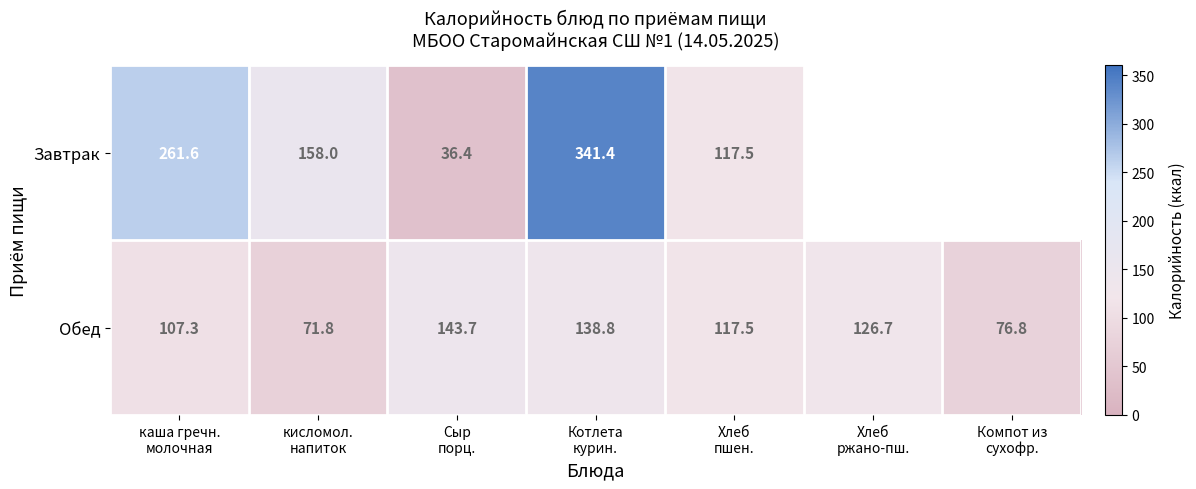

Which category has the highest value in the Завтрак series?

Котлета курин.